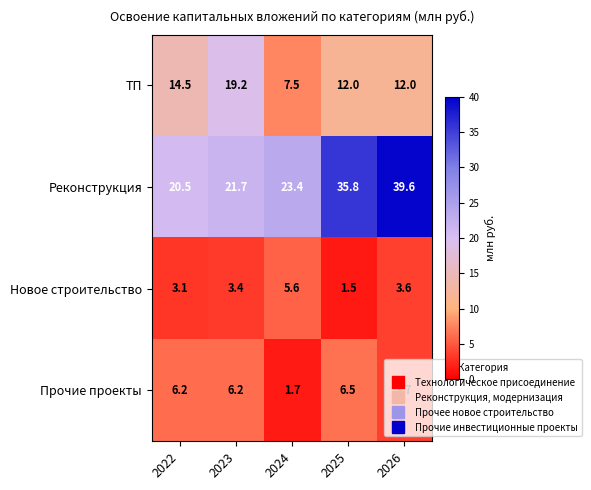

What is the difference between the highest and lowest values at 2025?

34.3